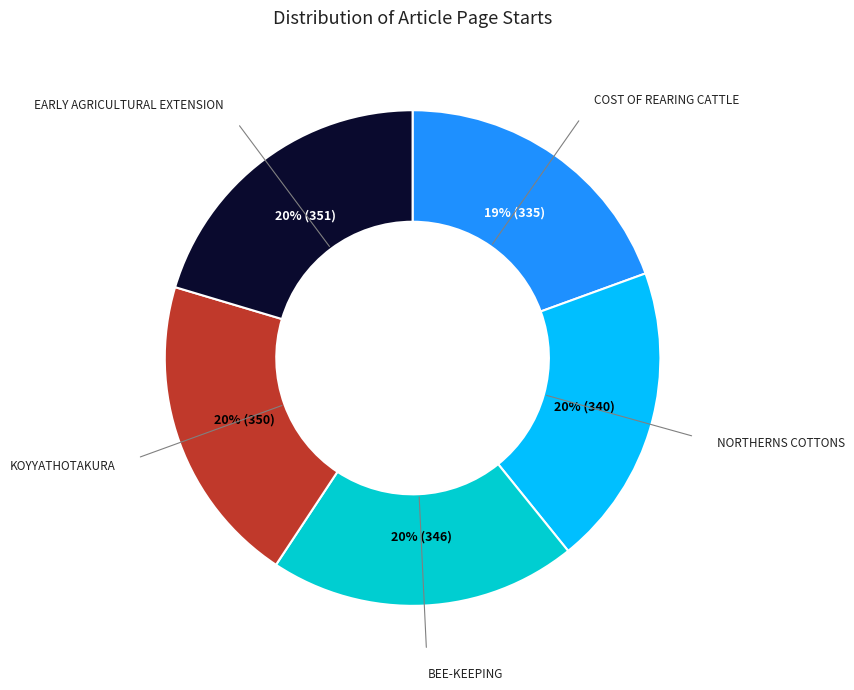

To the nearest percent, what percentage of the pie is COST OF REARING CATTLE?

19%